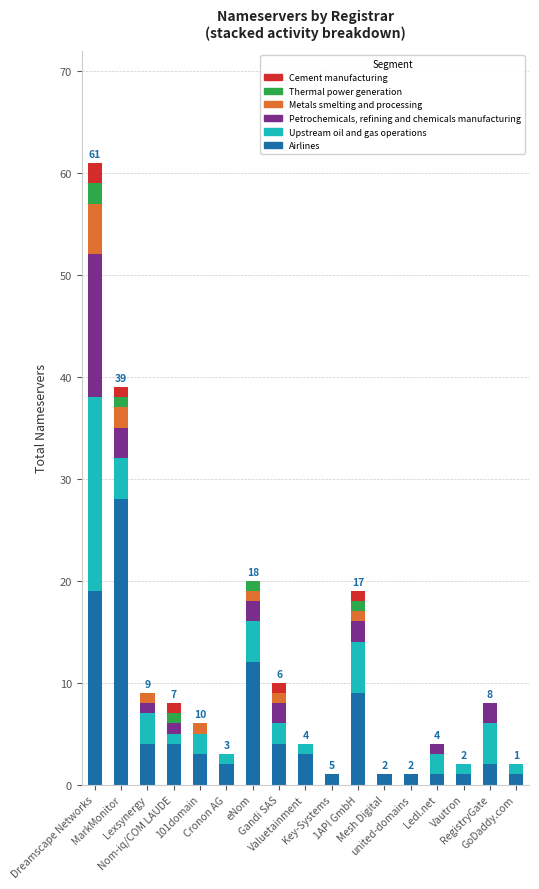

What is the maximum value for Airlines?

28